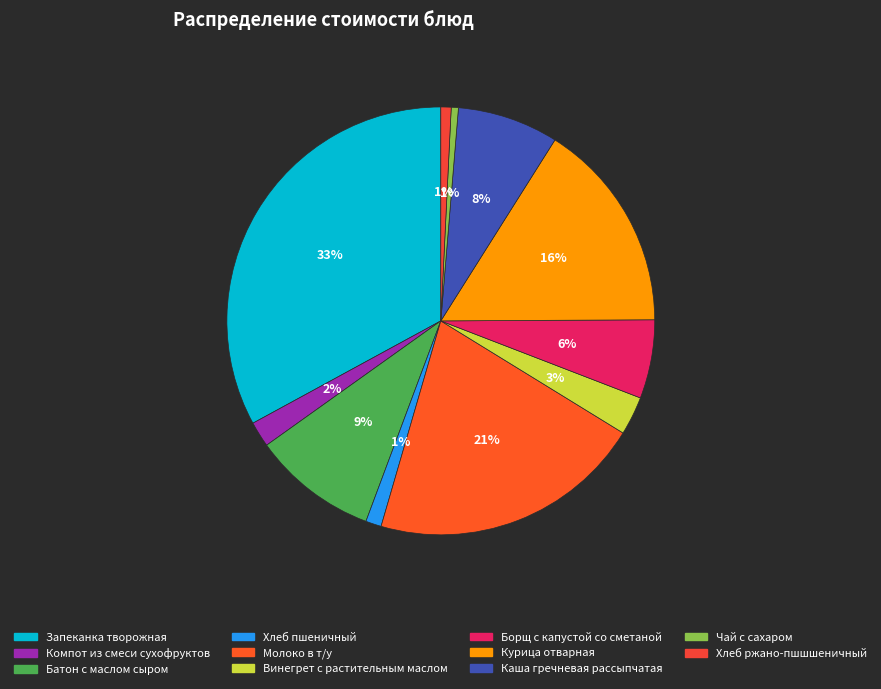

Which category has the biggest portion of the pie?

Запеканка творожная